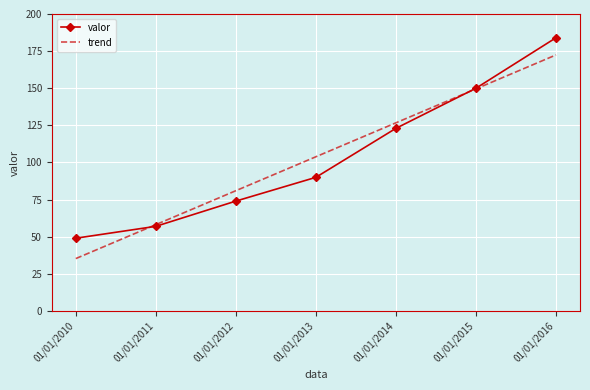

List the series in order of their peak value, highest first.

valor, trend